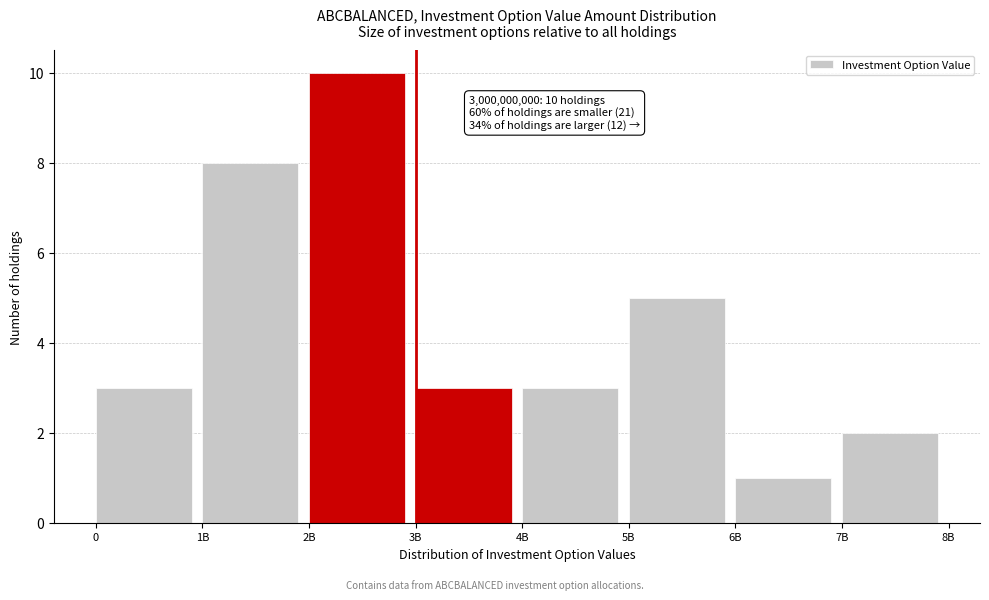

Reading left to right, list all the values displayed in this chart.

3	8	10	3	3	5	1	2